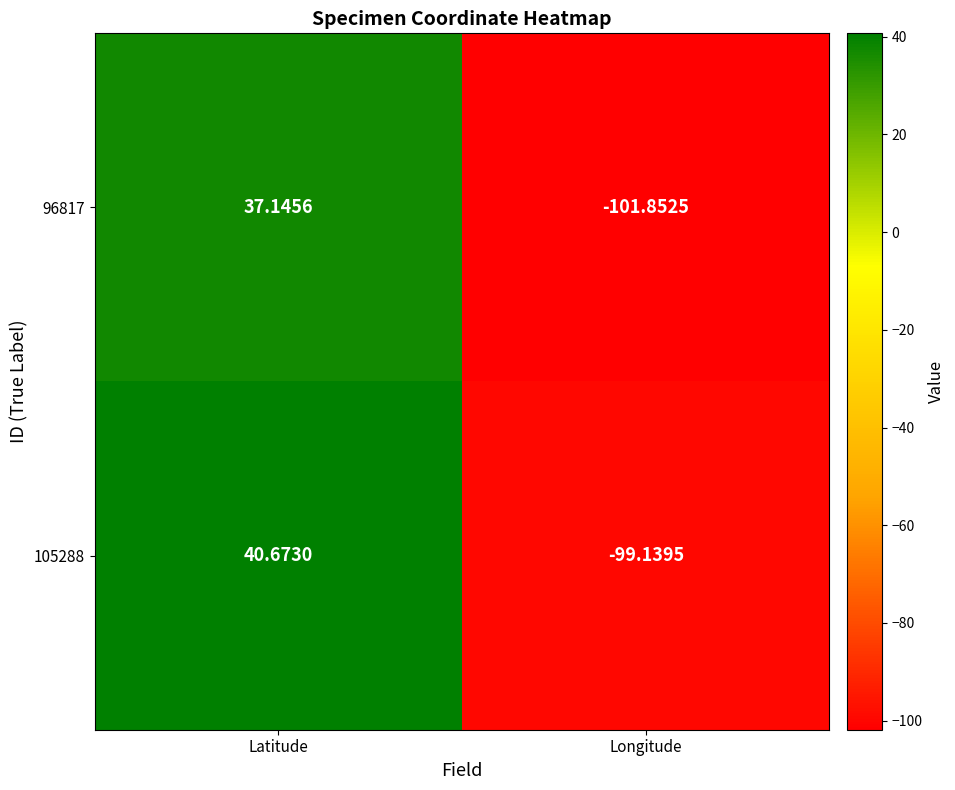

Which category has the highest value in the 105288 series?

Latitude